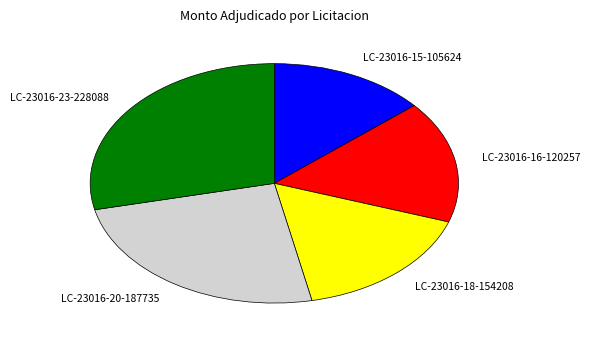

Which slice is the smallest?

LC-23016-15-105624